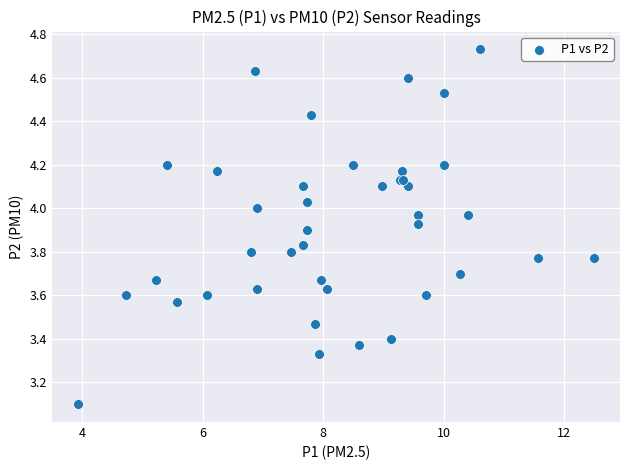

What Y value in the scatter plot is closest to 3?

3.1